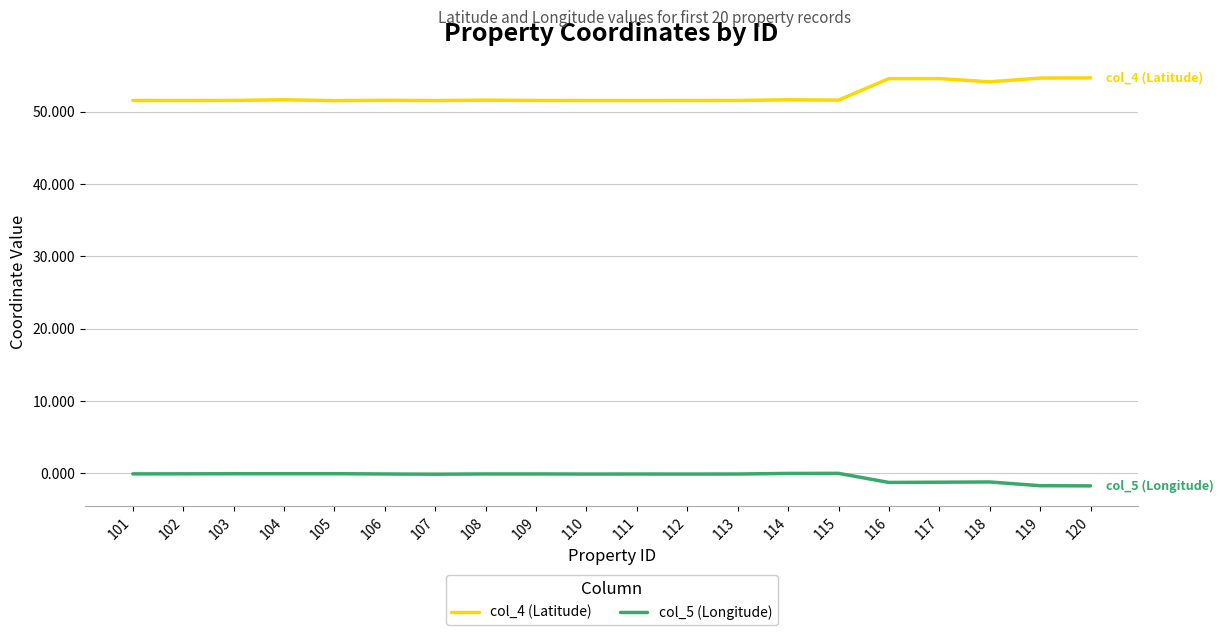

What is the spread (max minus min) of values at 116?

55.8